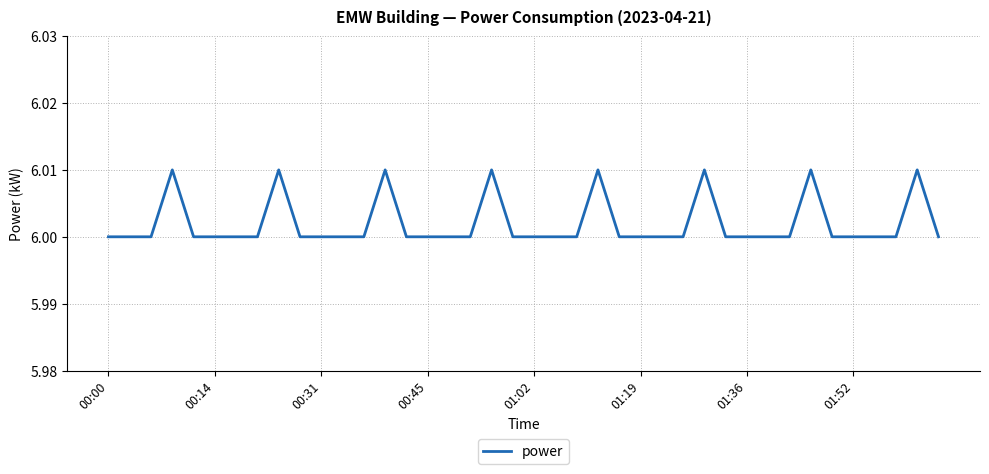

What is the minimum value shown in the chart?

6.0